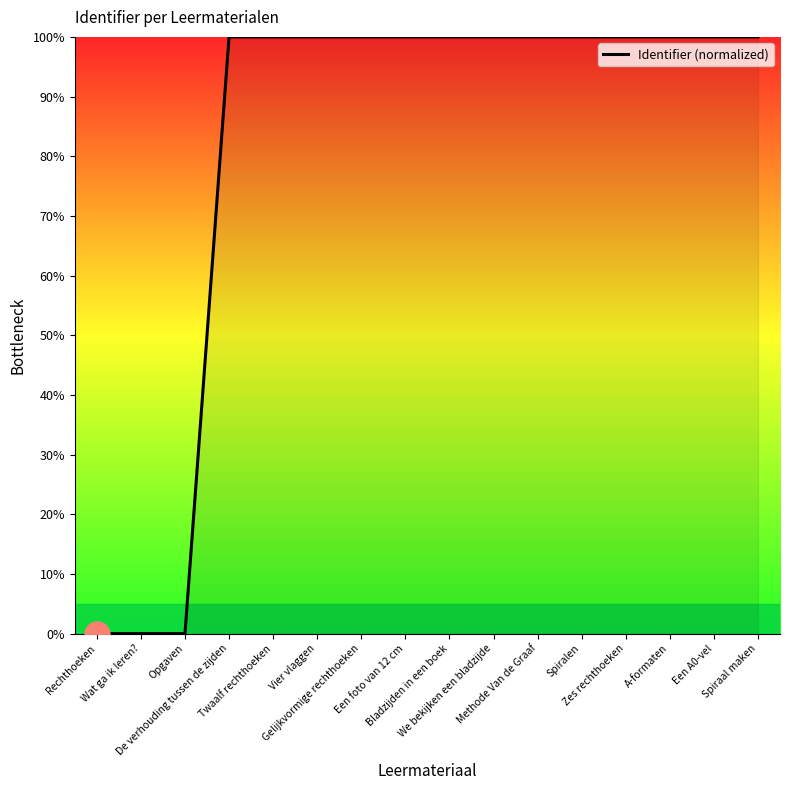

What is the greatest value displayed?

100.0